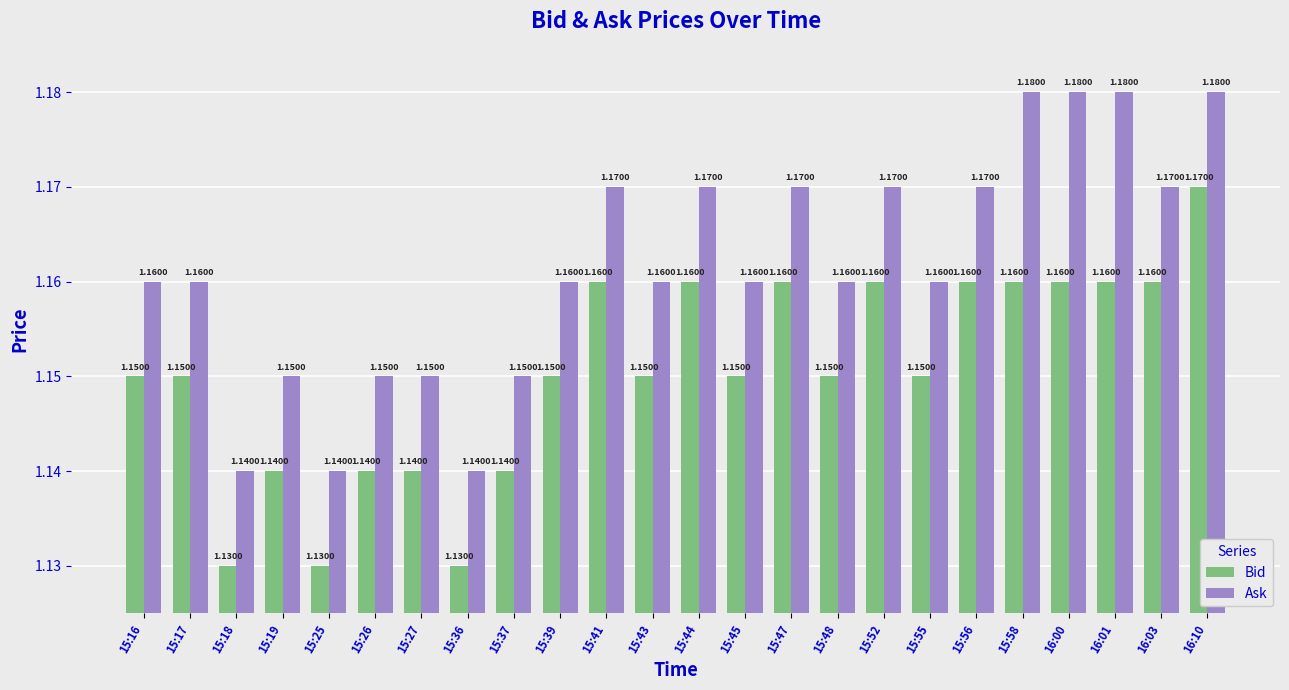

What position from the right is 16:03?

2